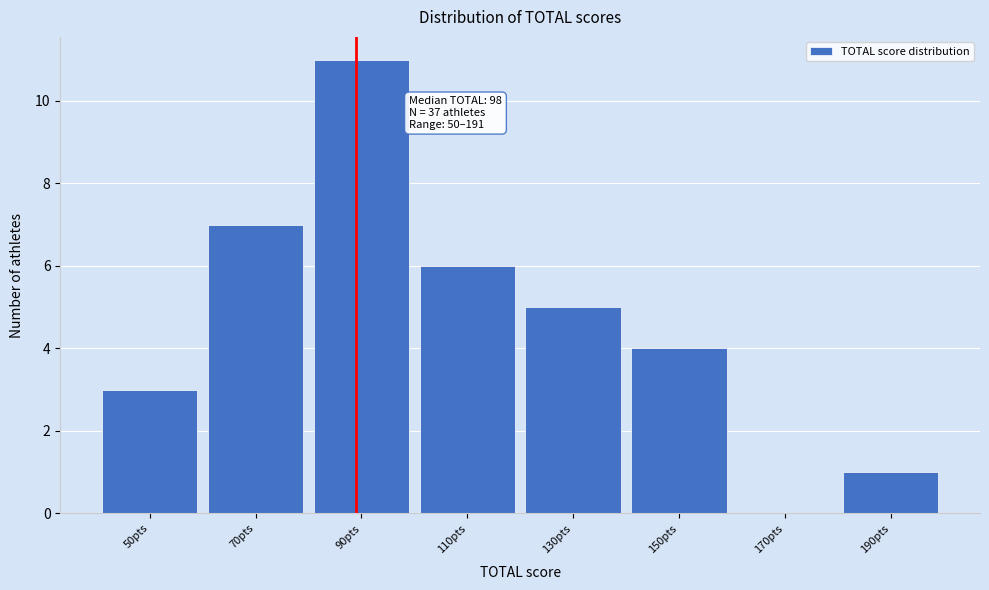

Reading left to right, transcribe all the data shown in this chart.

50pts=3	70pts=7	90pts=11	110pts=6	130pts=5	150pts=4	170pts=0	190pts=1